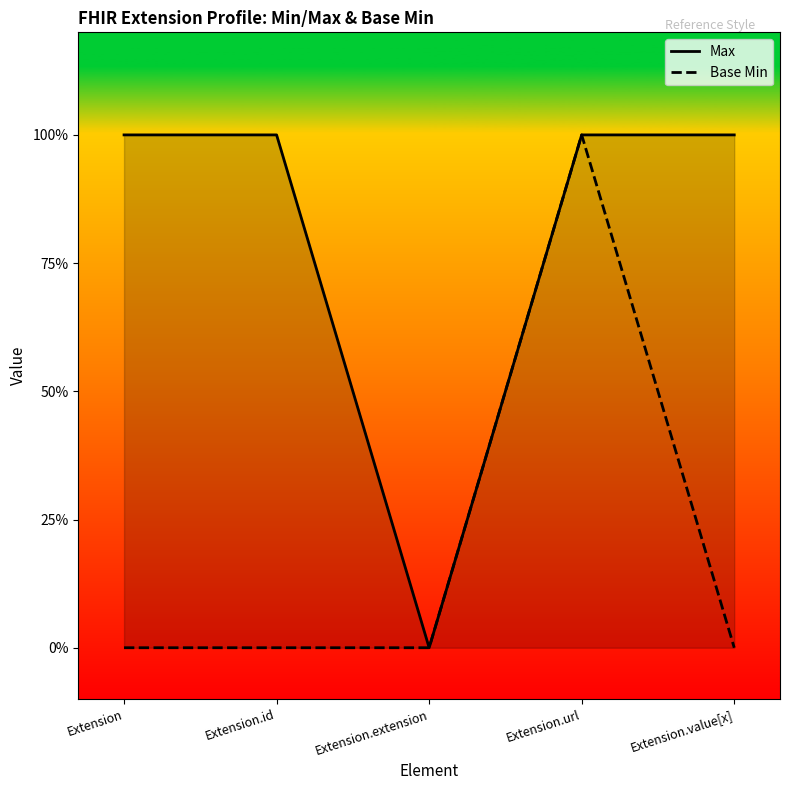

How many categories are shown in the chart?

5